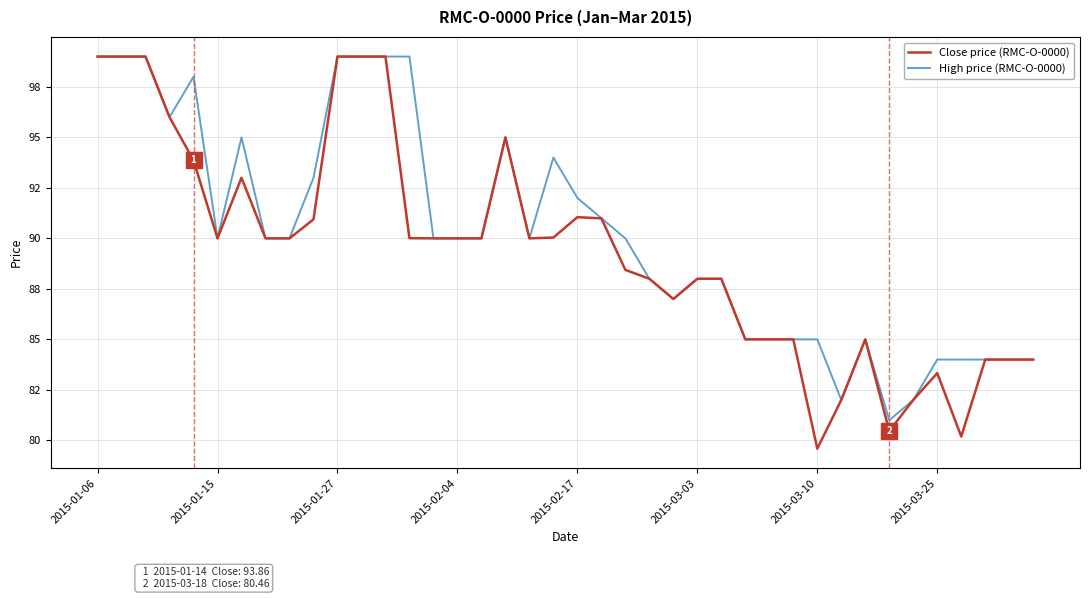

True or false: Close price (RMC-O-0000) and High price (RMC-O-0000) cross at least once.

False